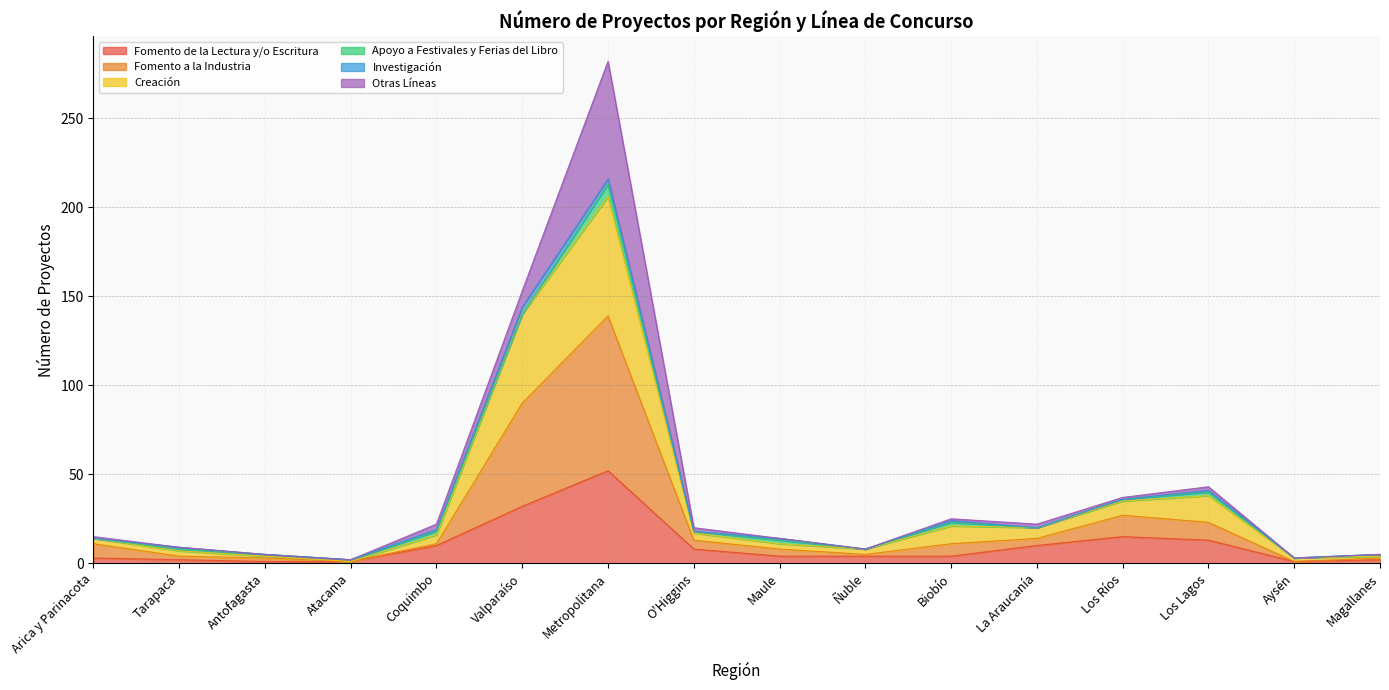

Is the value of Fomento a la Industria at Los Lagos greater than the value of Creación at Tarapacá?

Yes